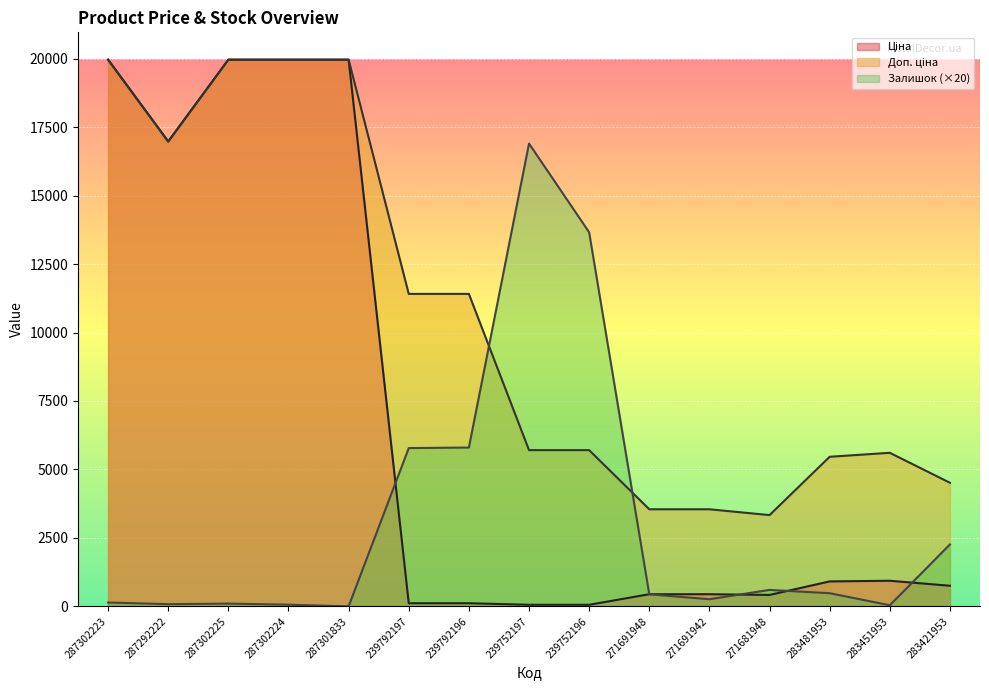

Where does the Залишок series first go above 440?

239792197